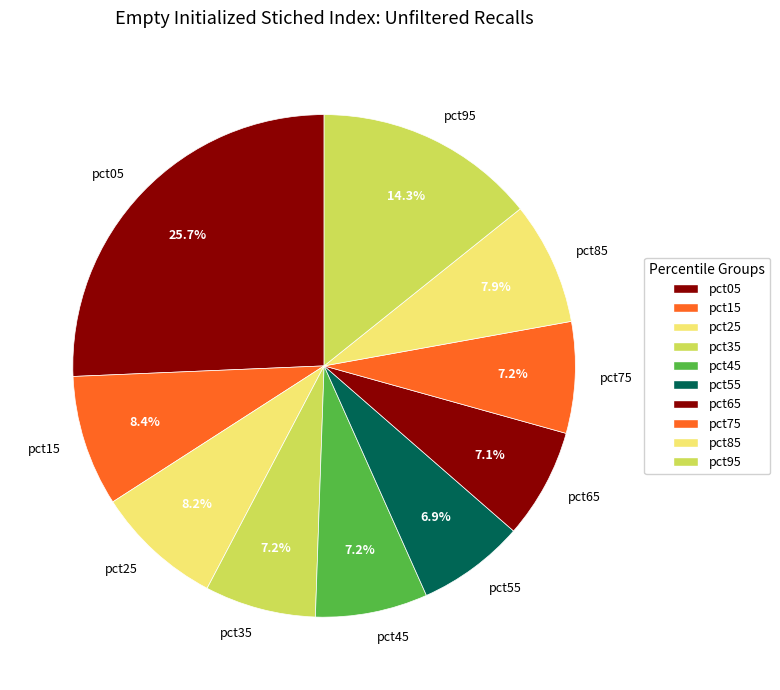

True or false: pct55 accounts for 7% of the total.

True